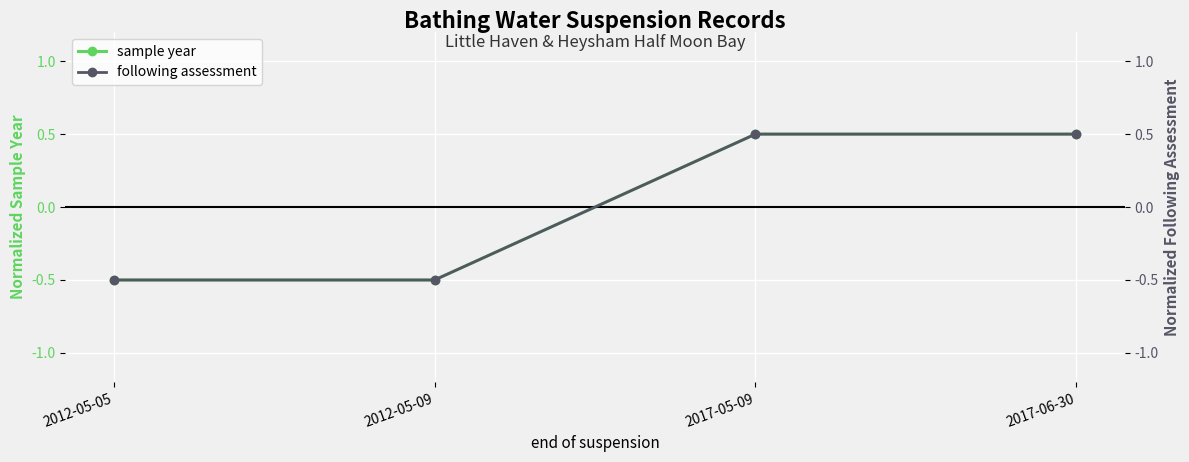

Is it true that following assessment equals -0.8 at 2012-05-09?

False